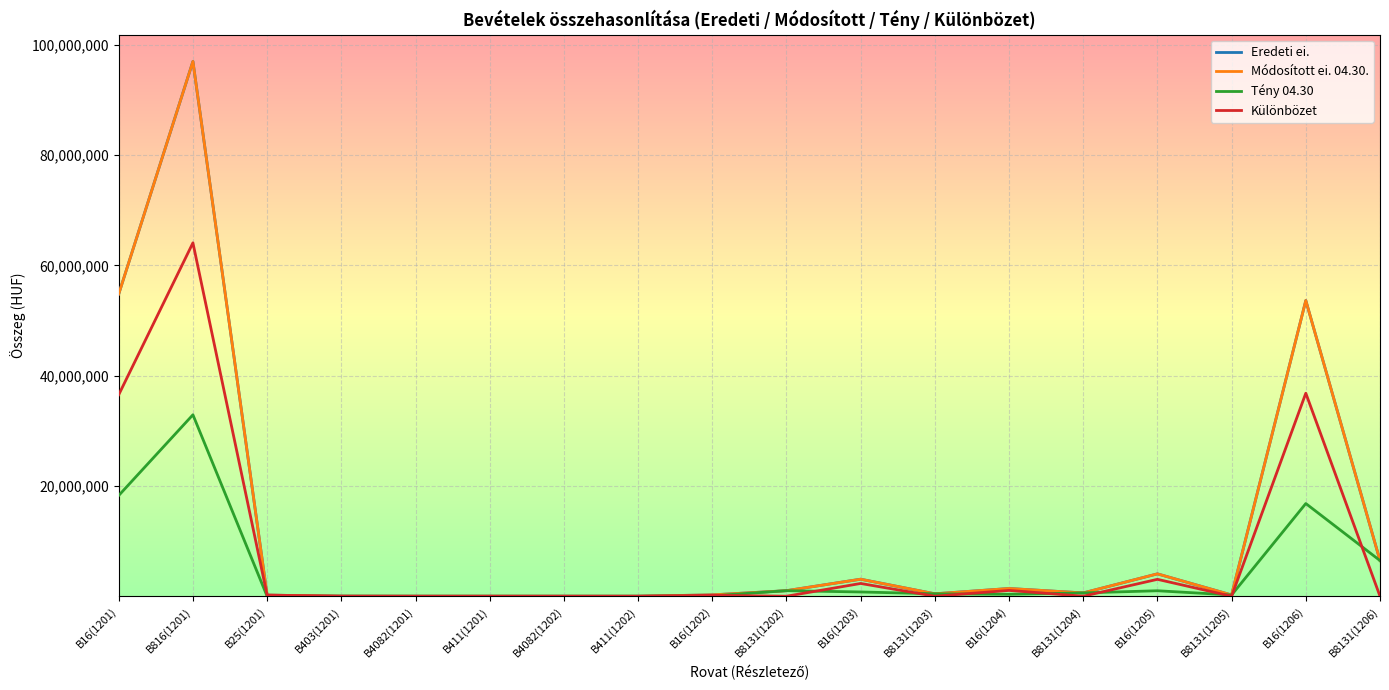

Is this an area chart (filled region under the line)?

No